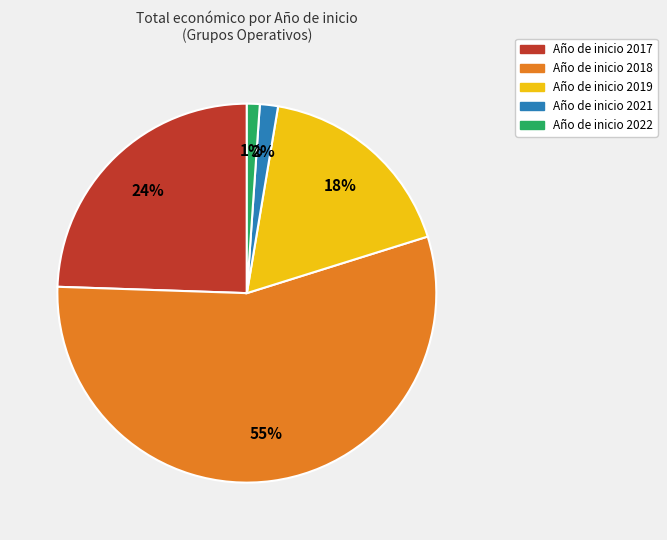

To the nearest percent, what is the difference between the largest and smallest slice percentages?

54%